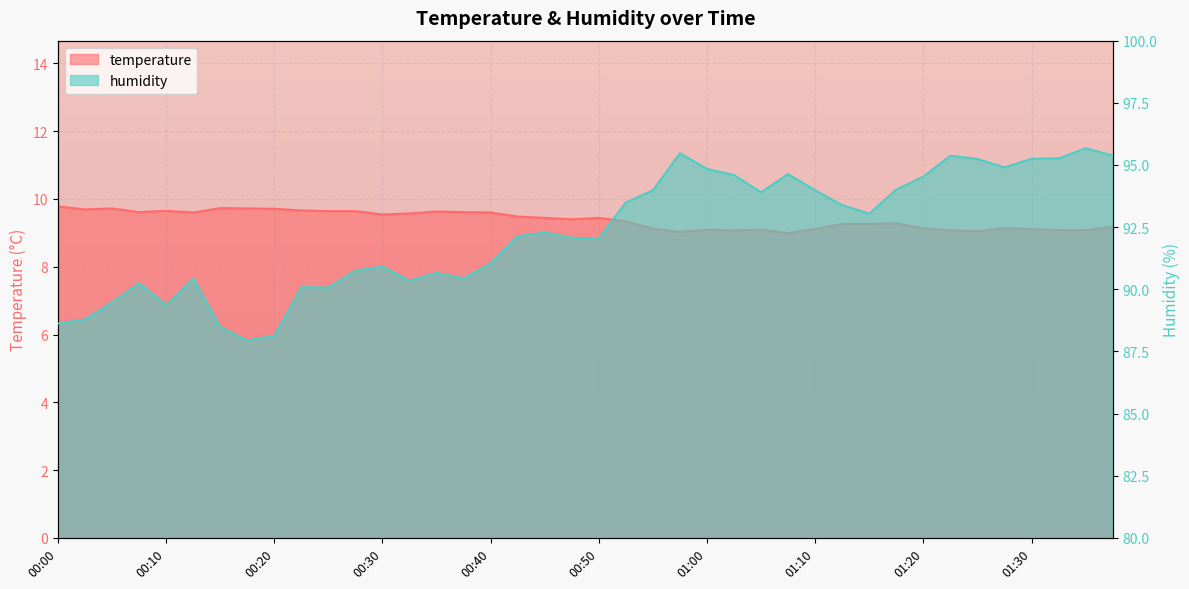

What is the difference between the maximum and minimum values in the temperature series?

0.8